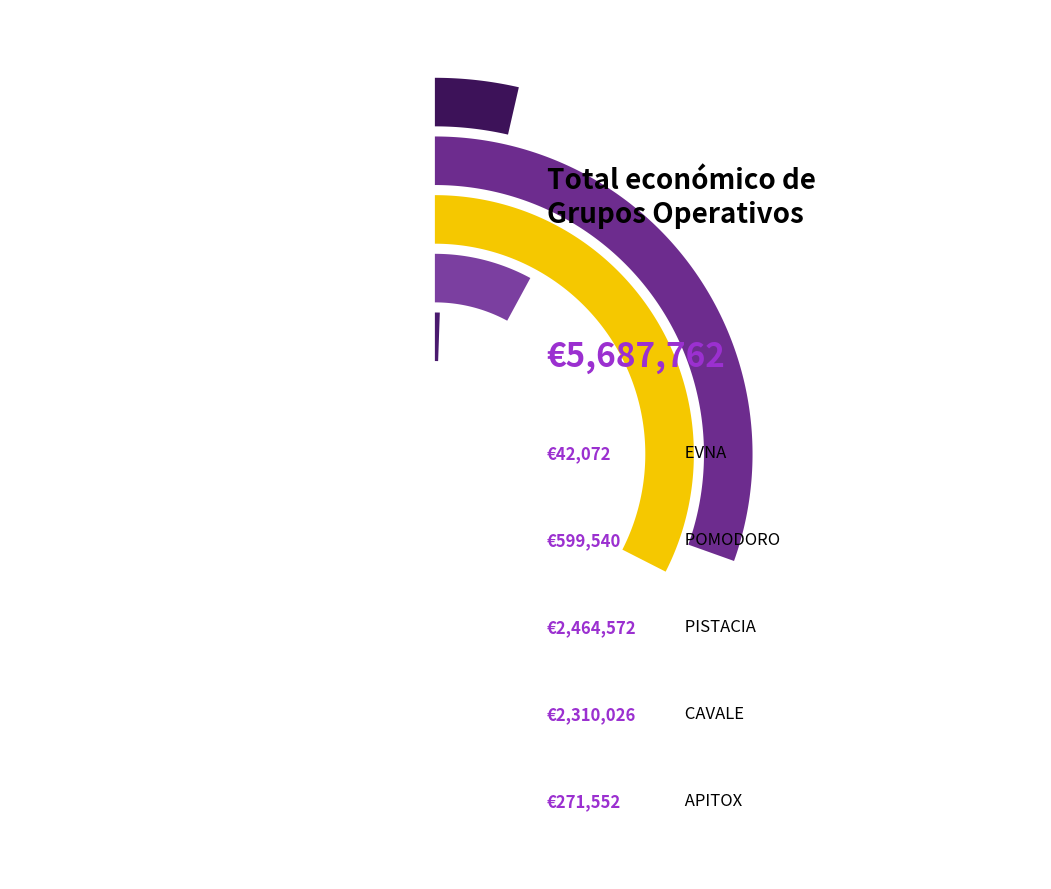

To the nearest percent, what is the difference between the largest and smallest slice percentages?

43%